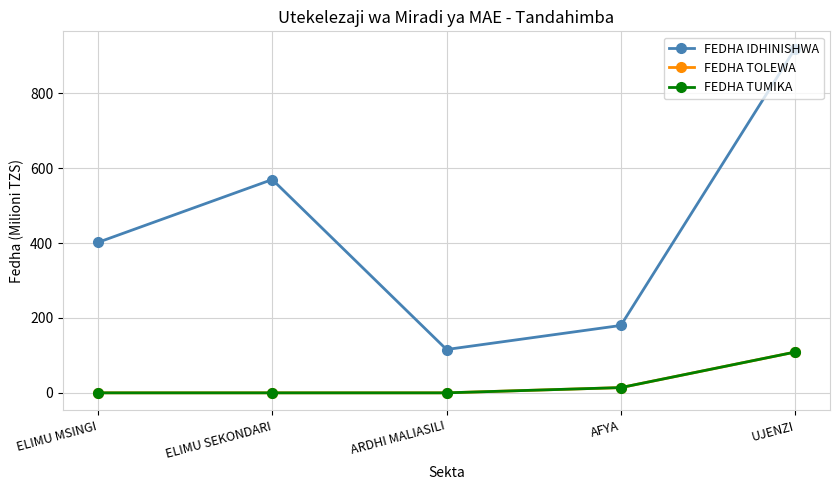

True or false: FEDHA TOLEWA and FEDHA TUMIKA intersect in this chart.

False